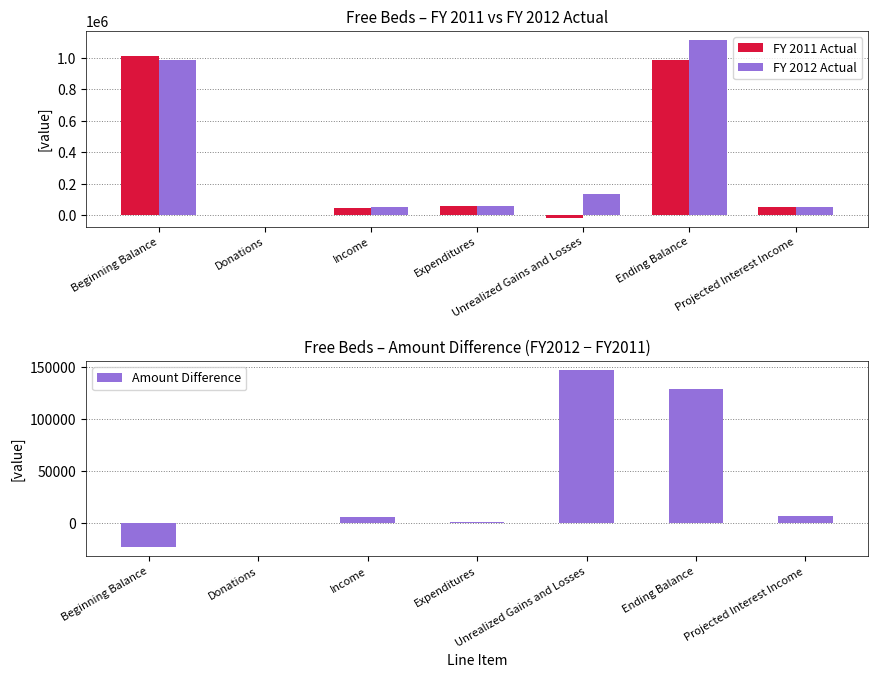

What is the label of the 4th bar from the right?

Expenditures